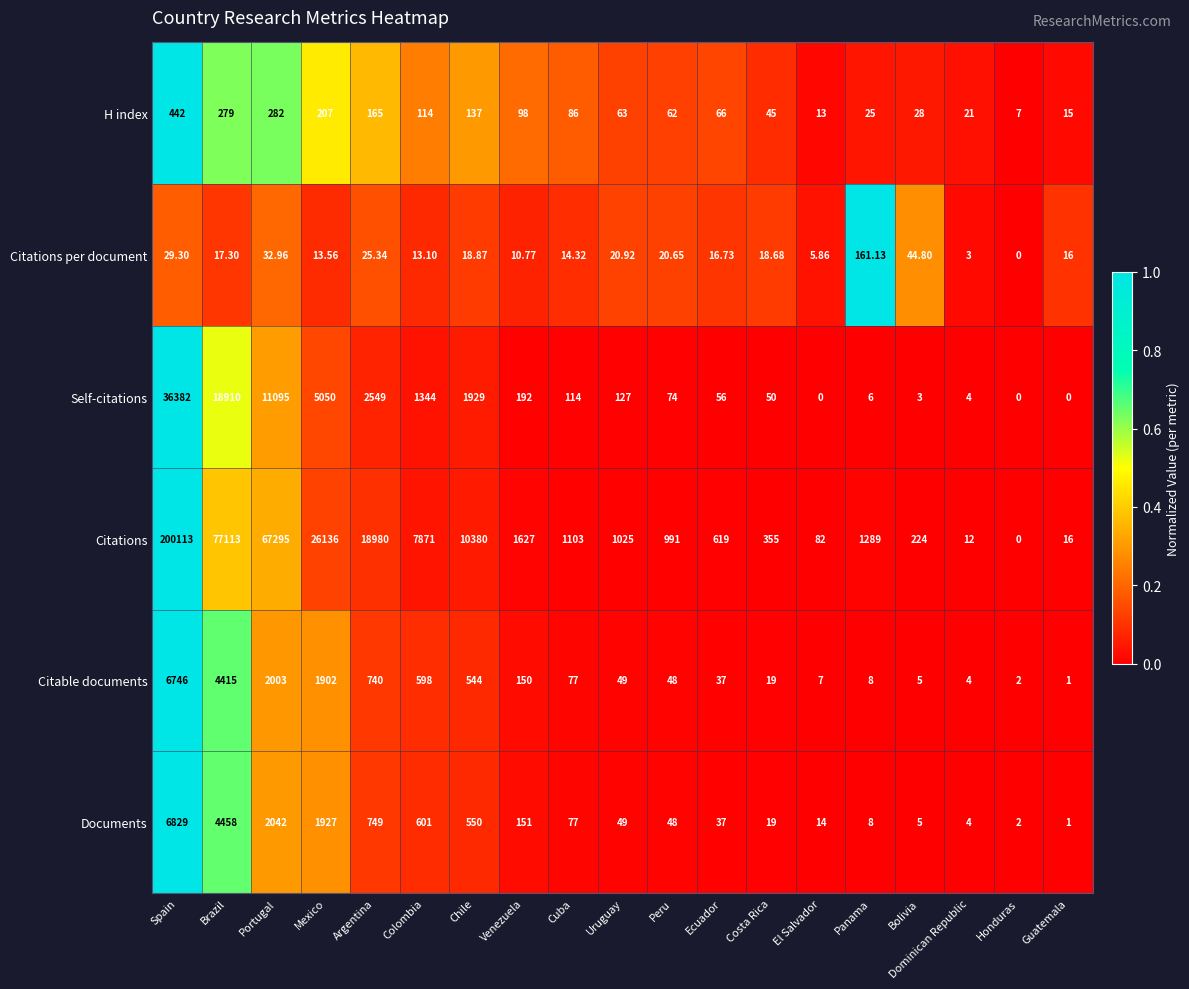

What is the total value across all series at Spain?

250541.3